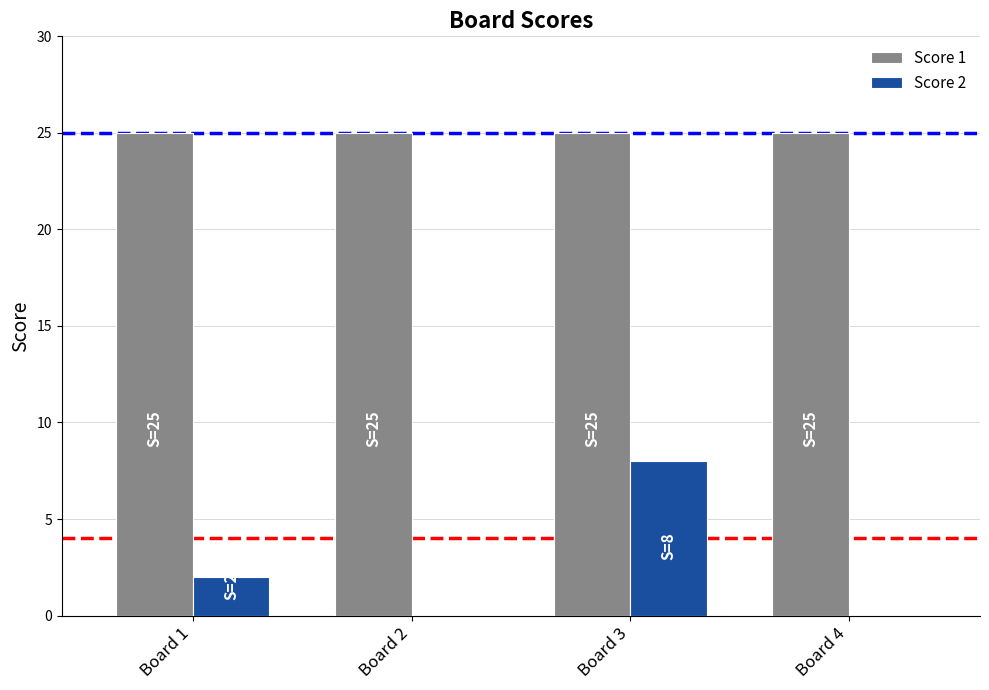

Between Board 3 and Board 4, which series saw the biggest shift?

Score 2